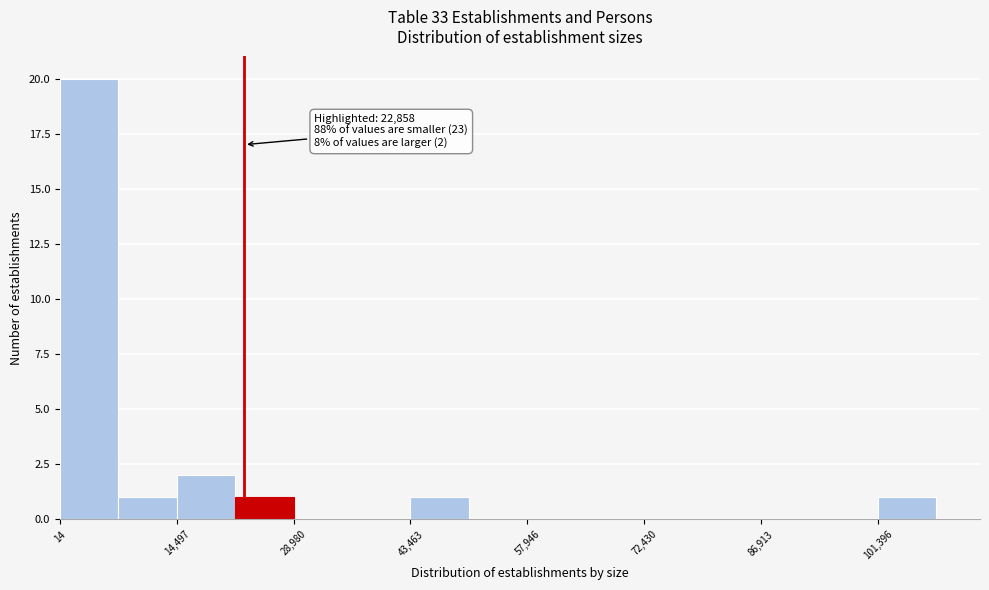

Read against the x-axis, roughly where is the centre of the tallest bar?

4000